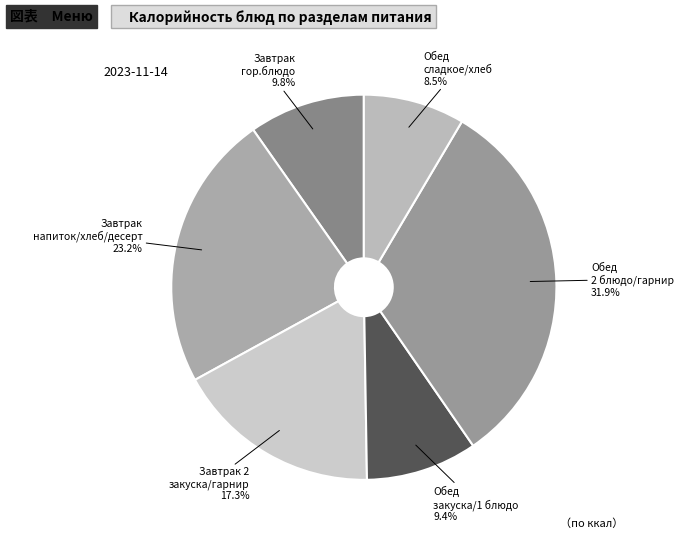

Does any single category account for the majority?

No